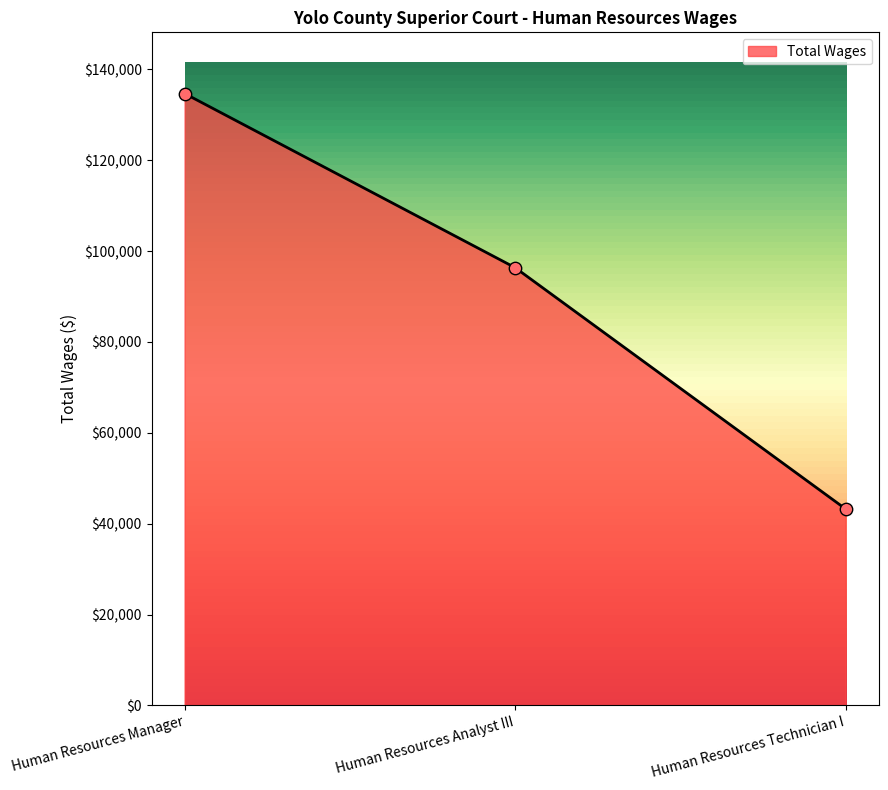

What is the change in value from Human Resources Manager to Human Resources Analyst III?

-38337.7